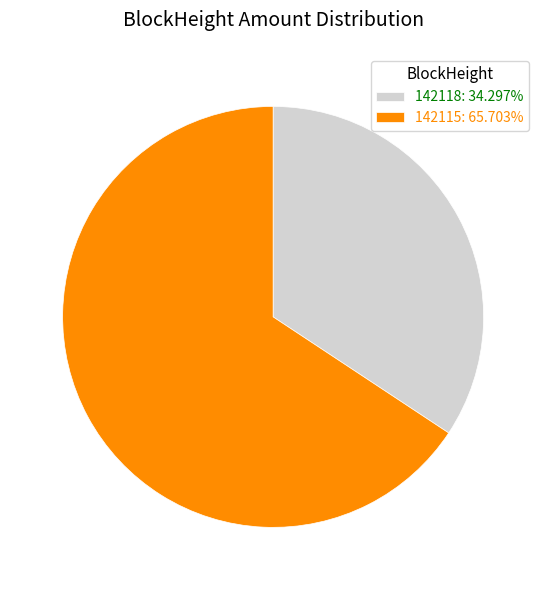

Combined, do 142118: 34.297% and 142115: 65.703% account for over 50%?

Yes